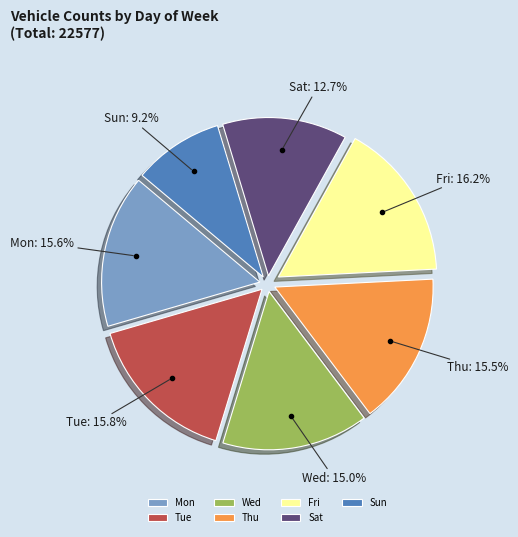

Count the number of slices in the pie.

7